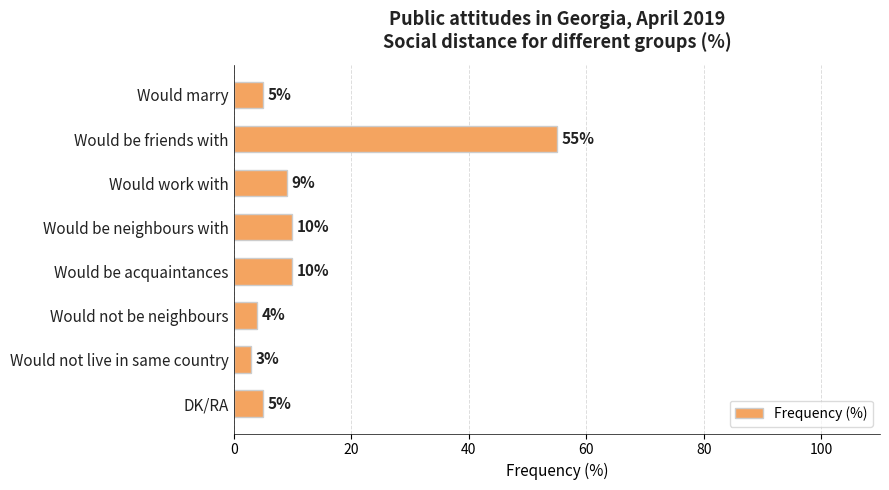

Read the value at Would work with, to the nearest 10.

10